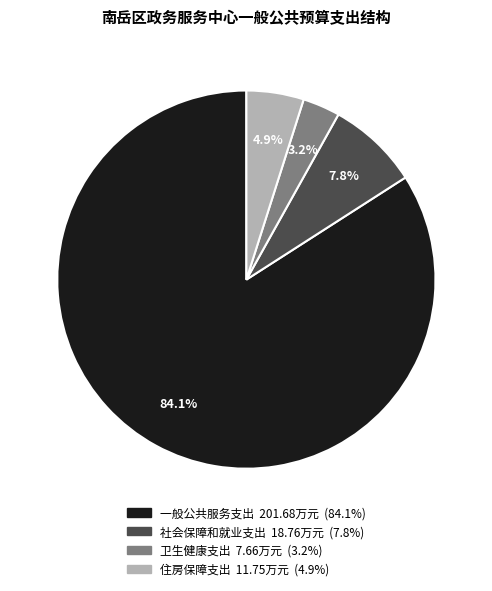

Does any single category account for the majority?

Yes